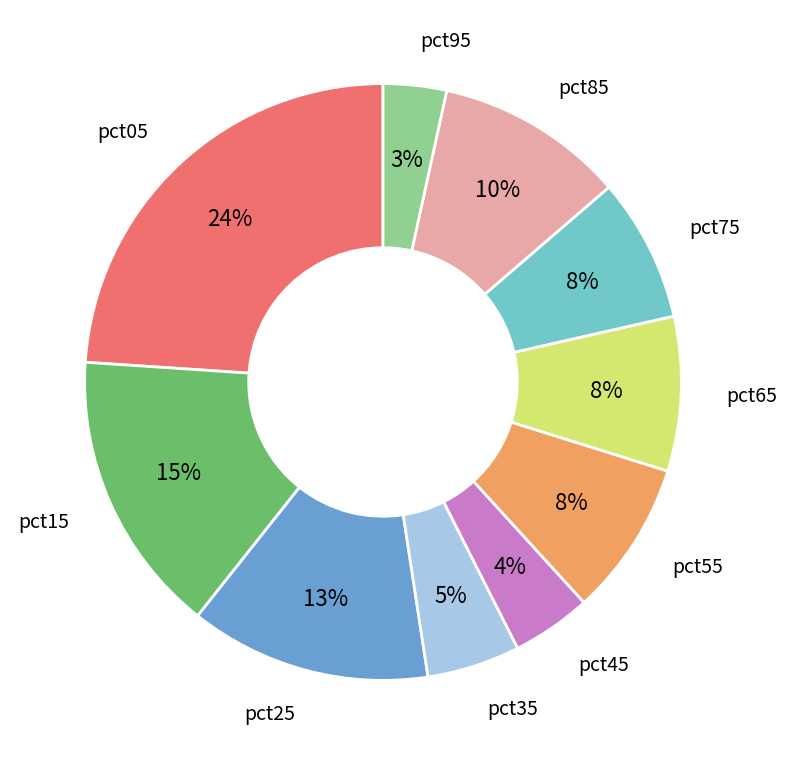

To the nearest percent, what is the average slice percentage?

10%